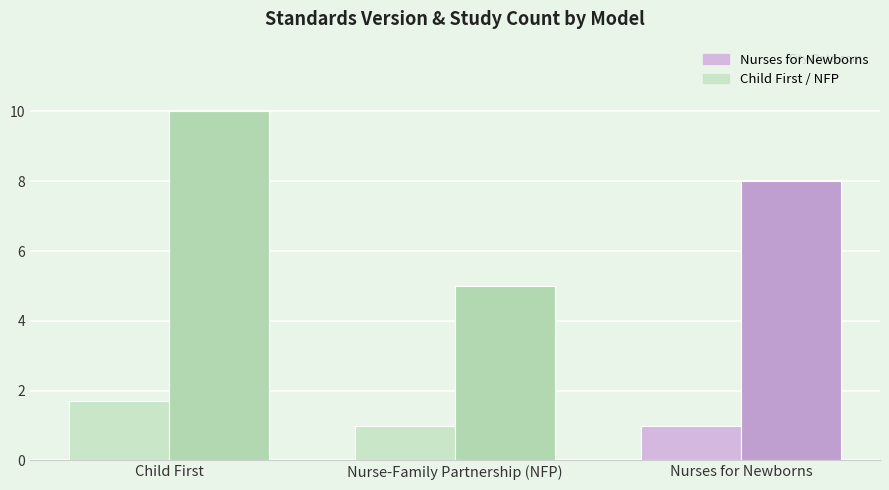

How many bars are there in each group?

2